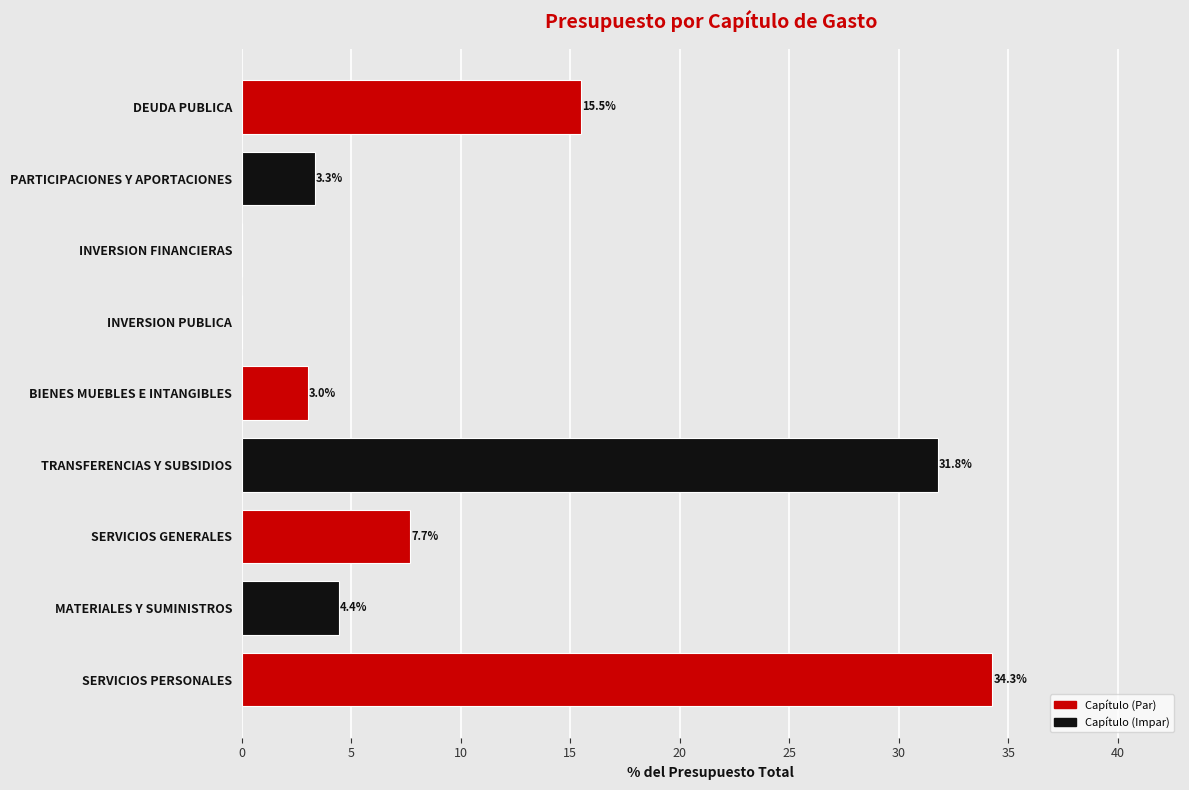

Count the number of data series in this chart.

1